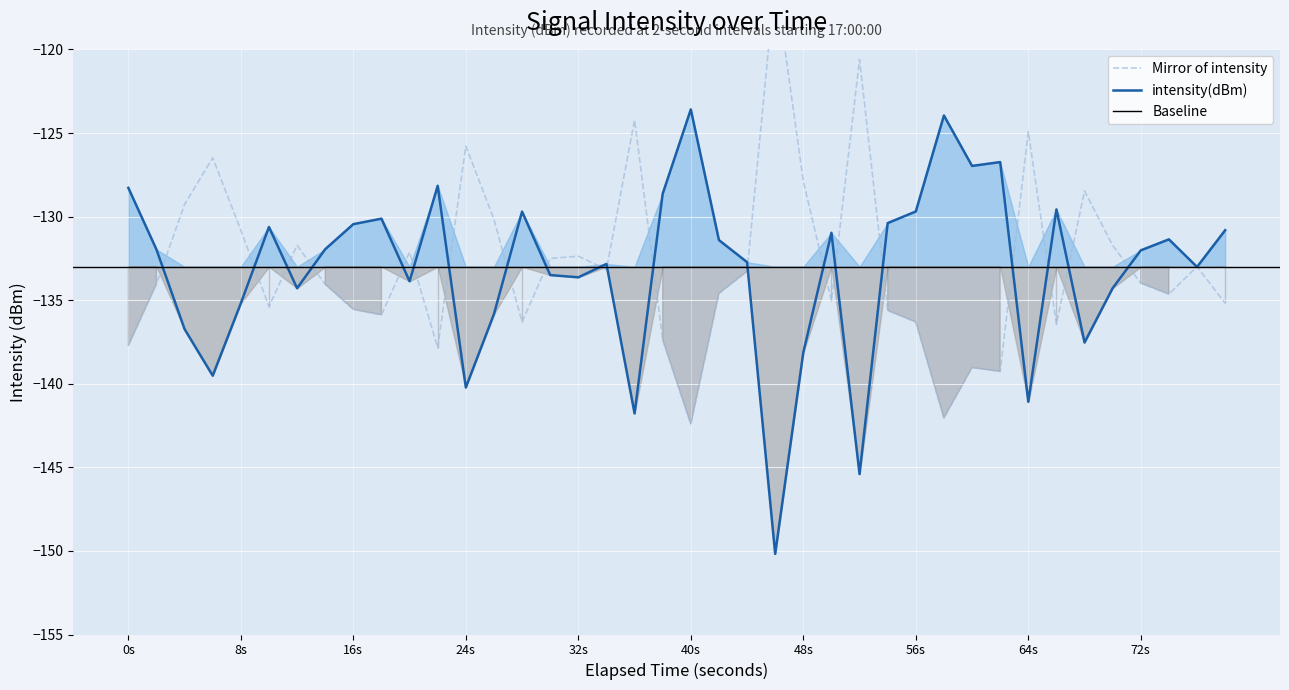

What is the highest value of the intensity(dBm) series?

-123.6